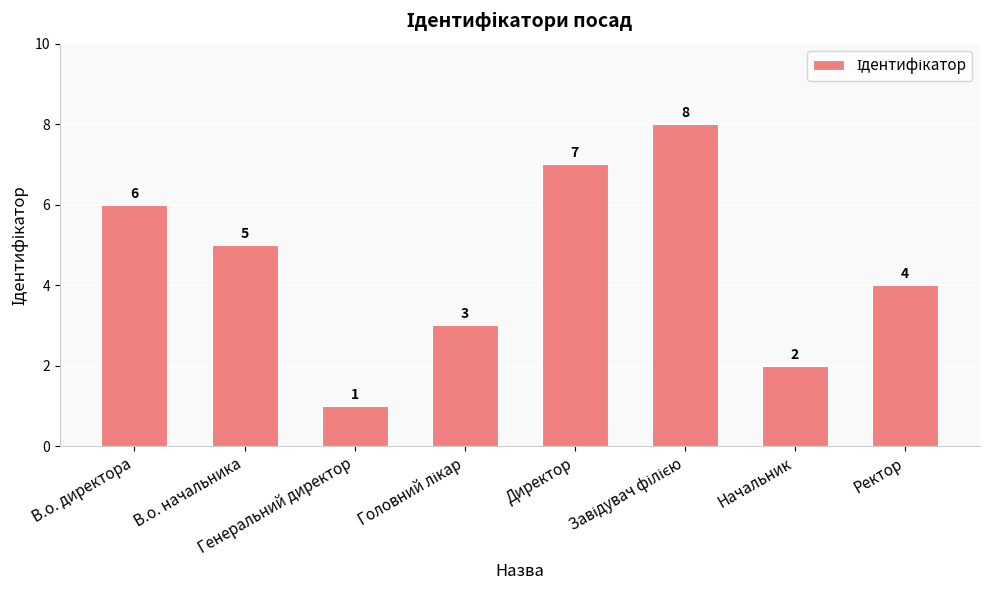

Is it true that the value at Директор is 7?

True